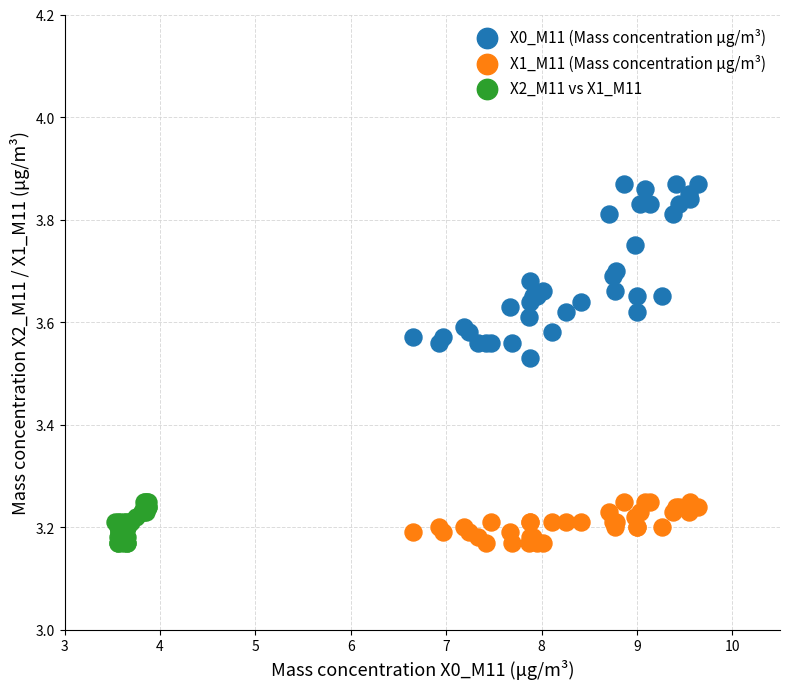

Which series reaches the maximum Y coordinate?

X0_M11 (Mass concentration μg/m³)